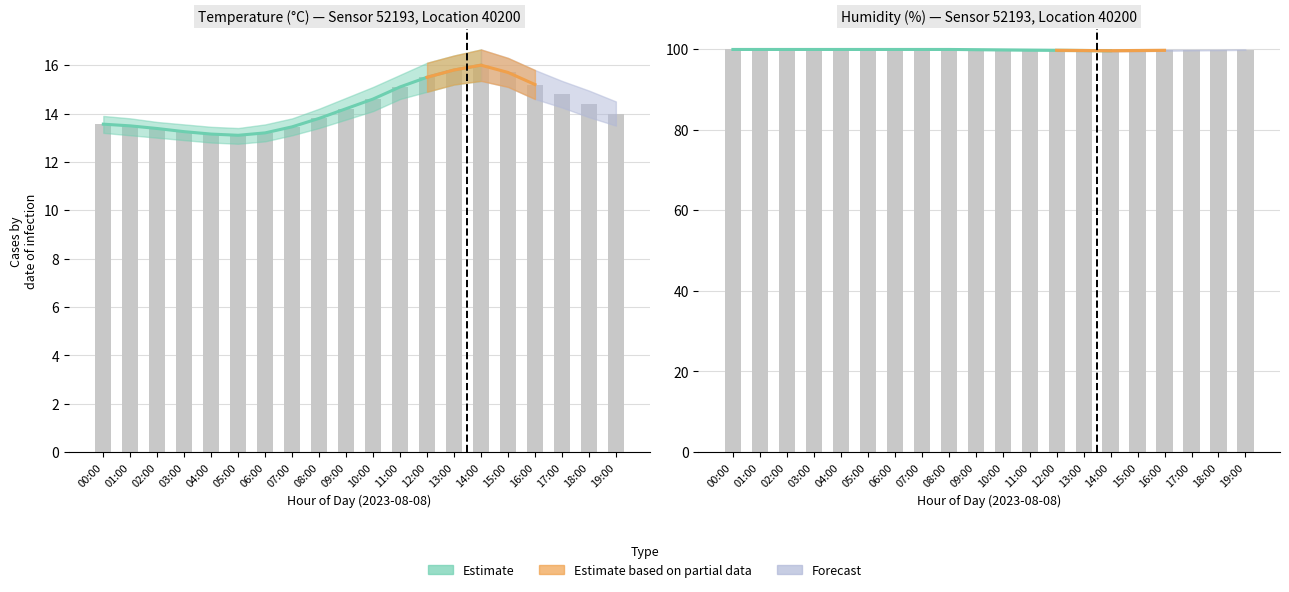

What position from the left is 15:00?

16